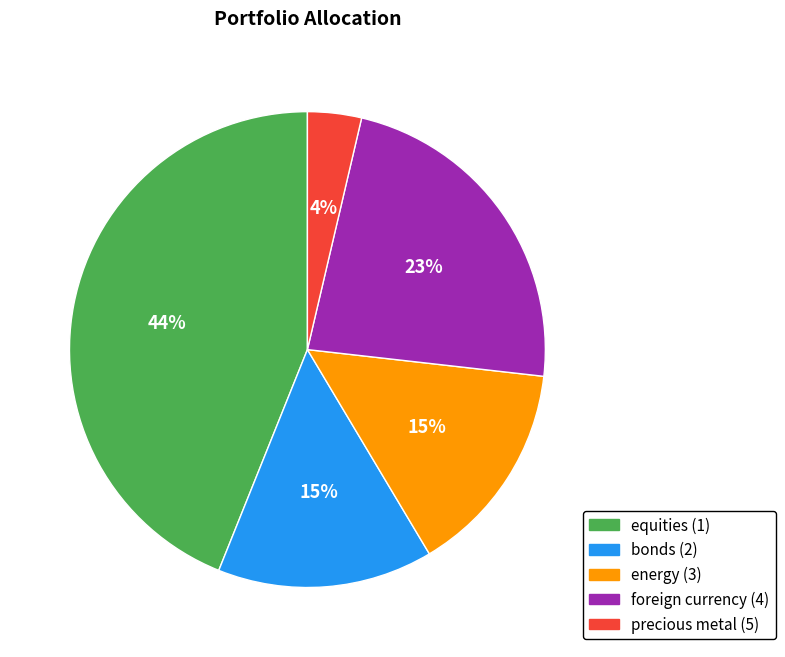

To the nearest percent, what percentage of the pie is equities (1)?

44%